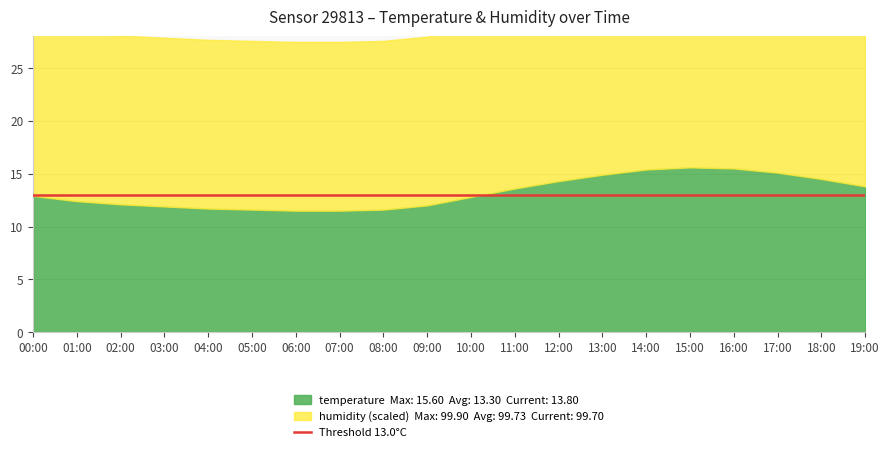

Reading left to right, transcribe all the data shown in this chart.

temperature: 00:00=12.9	01:00=12.4	02:00=12.1	03:00=11.9	04:00=11.7	05:00=11.6	06:00=11.5	07:00=11.5	08:00=11.6	09:00=12.0	10:00=12.8	11:00=13.6	12:00=14.3	13:00=14.9	14:00=15.4	15:00=15.6	16:00=15.5	17:00=15.1	18:00=14.5	19:00=13.8
humidity: 00:00=99.9	01:00=99.9	02:00=99.9	03:00=99.9	04:00=99.9	05:00=99.9	06:00=99.9	07:00=99.9	08:00=99.9	09:00=99.9	10:00=99.9	11:00=99.9	12:00=99.8	13:00=99.7	14:00=99.5	15:00=99.3	16:00=99.2	17:00=99.3	18:00=99.5	19:00=99.7